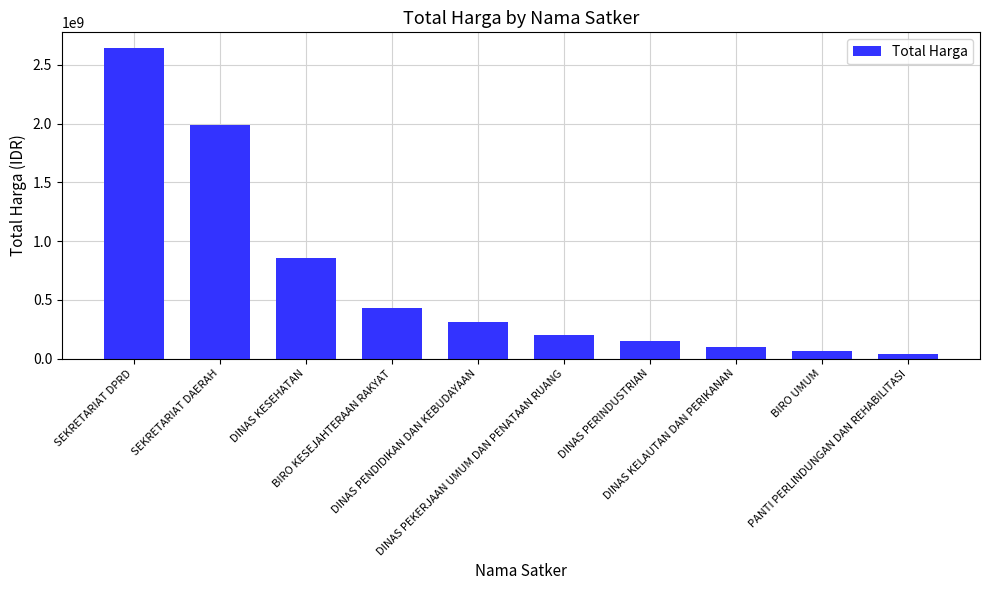

List the labels in order of value, smallest first.

PANTI PERLINDUNGAN DAN REHABILITASI, BIRO UMUM, DINAS KELAUTAN DAN PERIKANAN, DINAS PERINDUSTRIAN, DINAS PEKERJAAN UMUM DAN PENATAAN RUANG, DINAS PENDIDIKAN DAN KEBUDAYAAN, BIRO KESEJAHTERAAN RAKYAT, DINAS KESEHATAN, SEKRETARIAT DAERAH, SEKRETARIAT DPRD